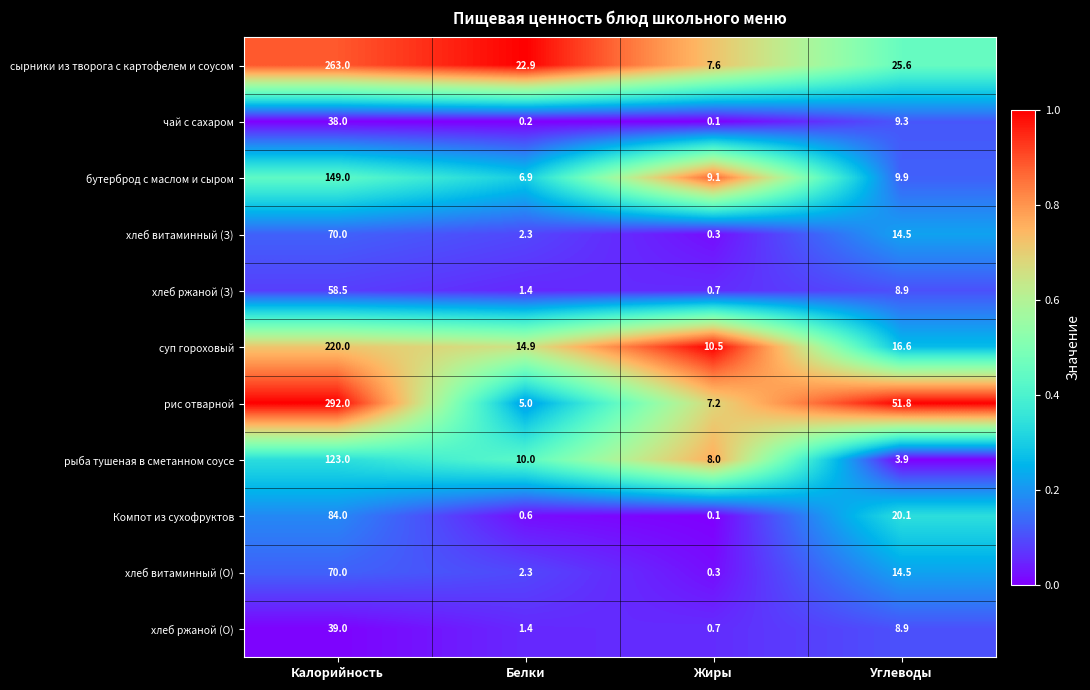

What is the approximate value of Компот из сухофруктов at Калорийность?

84.0